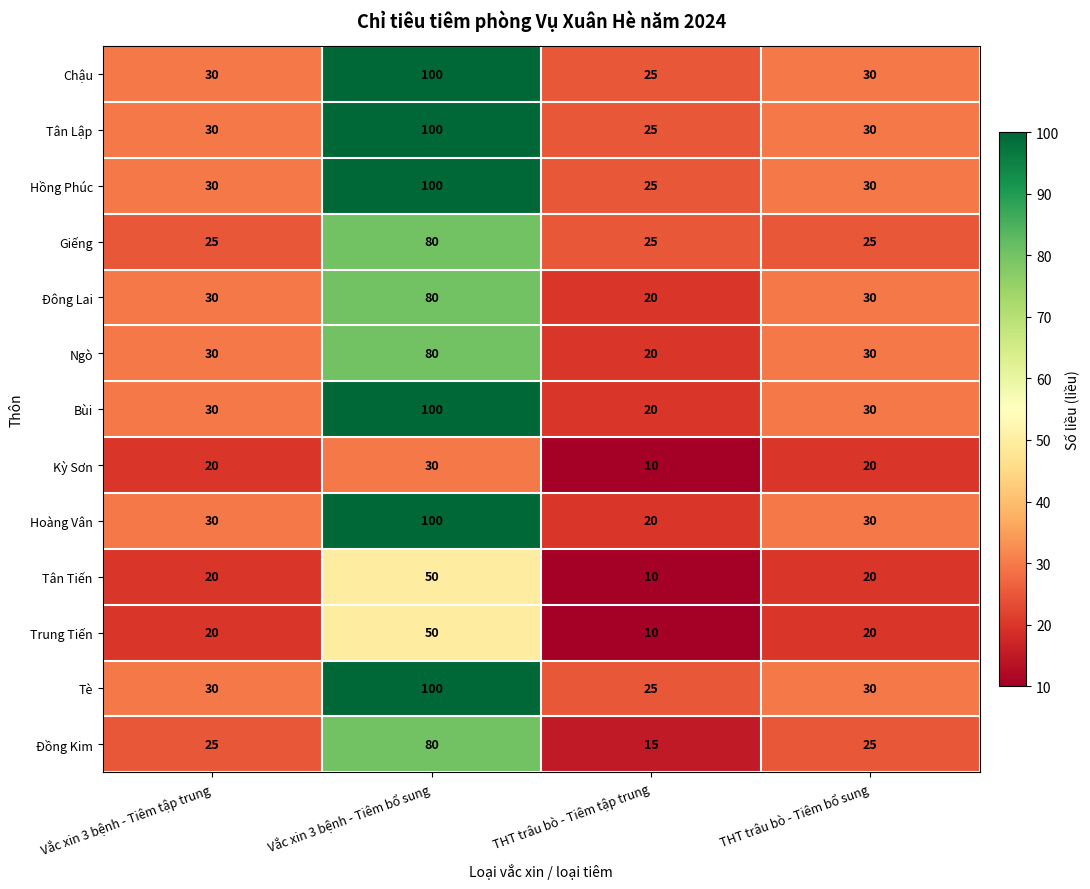

At which category does the chart reach its peak across all series?

Vắc xin 3 bệnh - Tiêm bổ sung